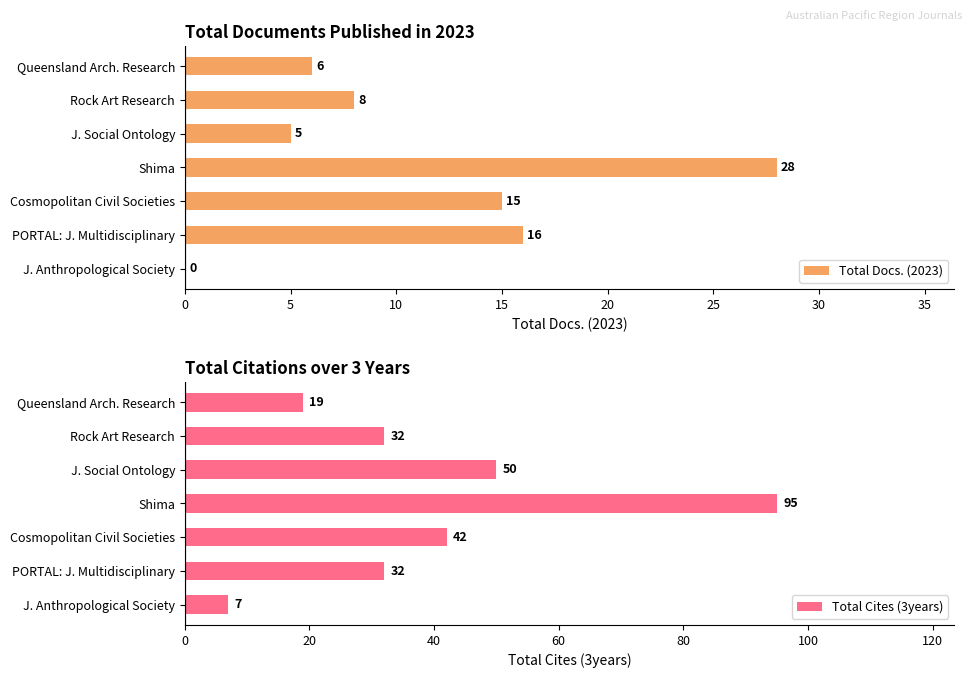

What is the difference between the maximum and second lowest values in the Total Cites (3years) series?

76